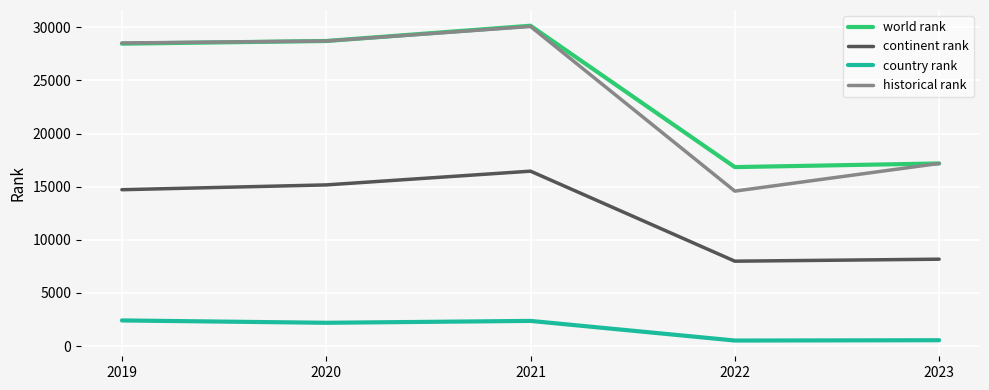

What is the greatest value displayed?

30144.0